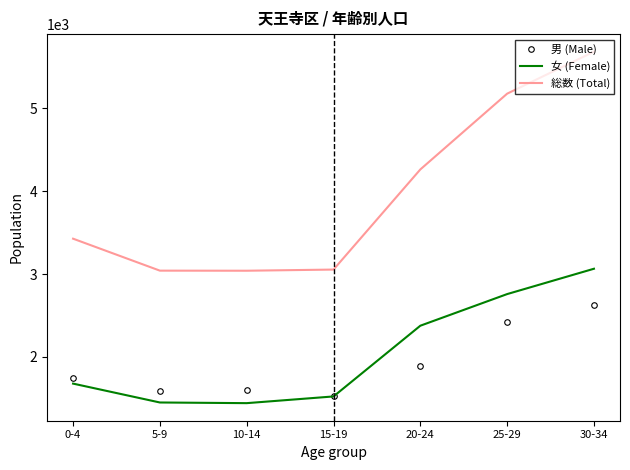

True or false: 女 (Female) has more than 0 interior local peaks.

False